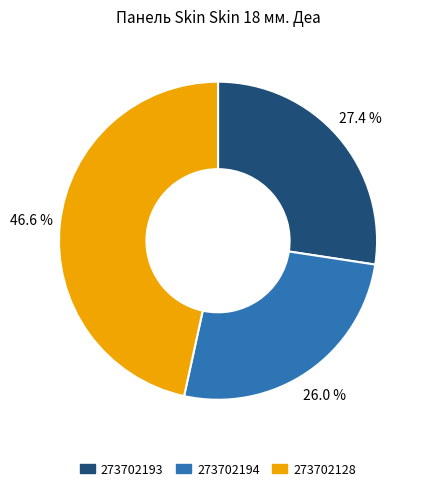

To the nearest percent, what is the difference between the 273702128 and 273702194 slice percentages?

21%